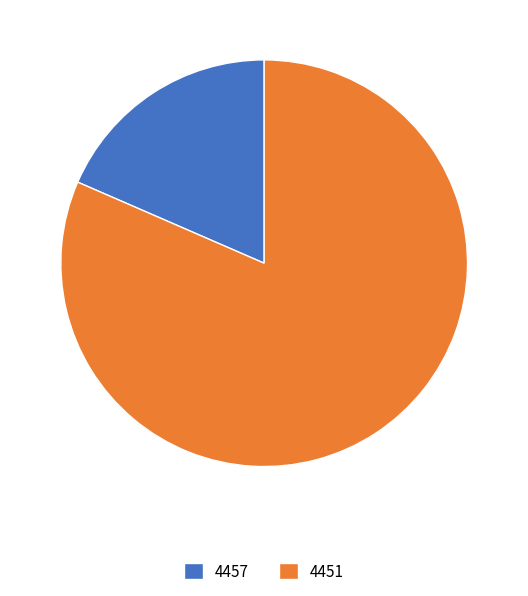

Approximately how many times larger is the value at 4451 compared to 4457?

4.4